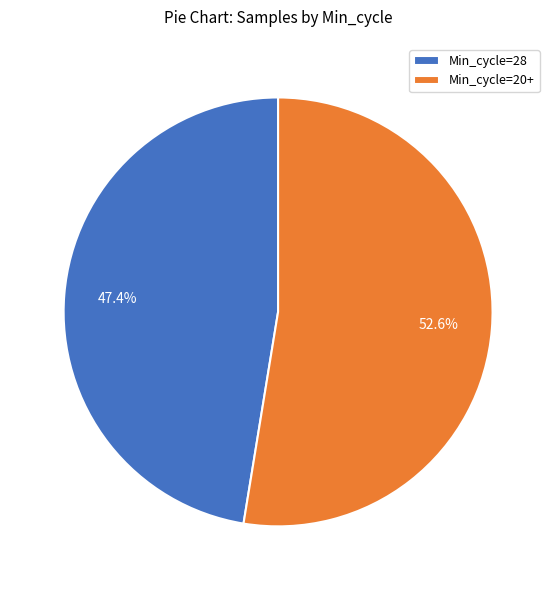

Which slice represents more than half of the pie?

Min_cycle=20+